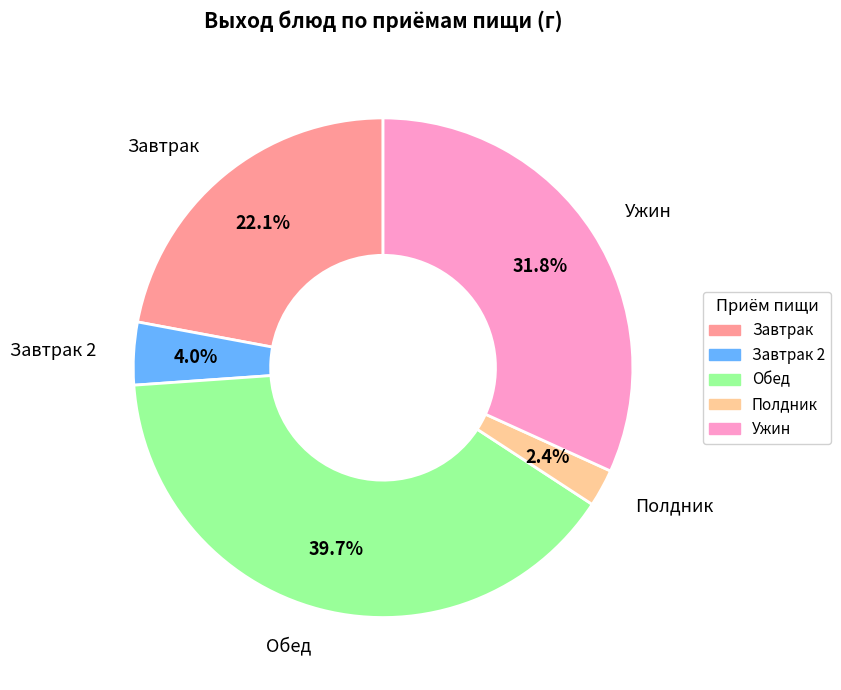

Is there any slice that represents more than half of the pie?

No